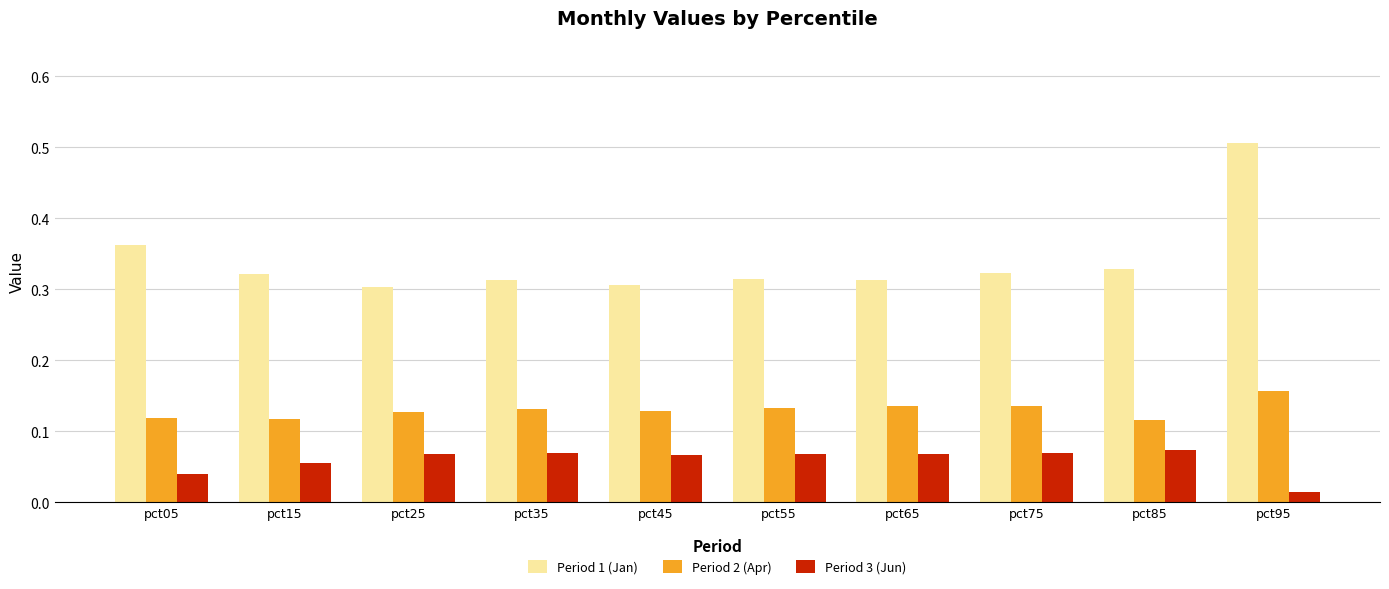

At which label is Period 3 (Jun) closest to 0?

pct95